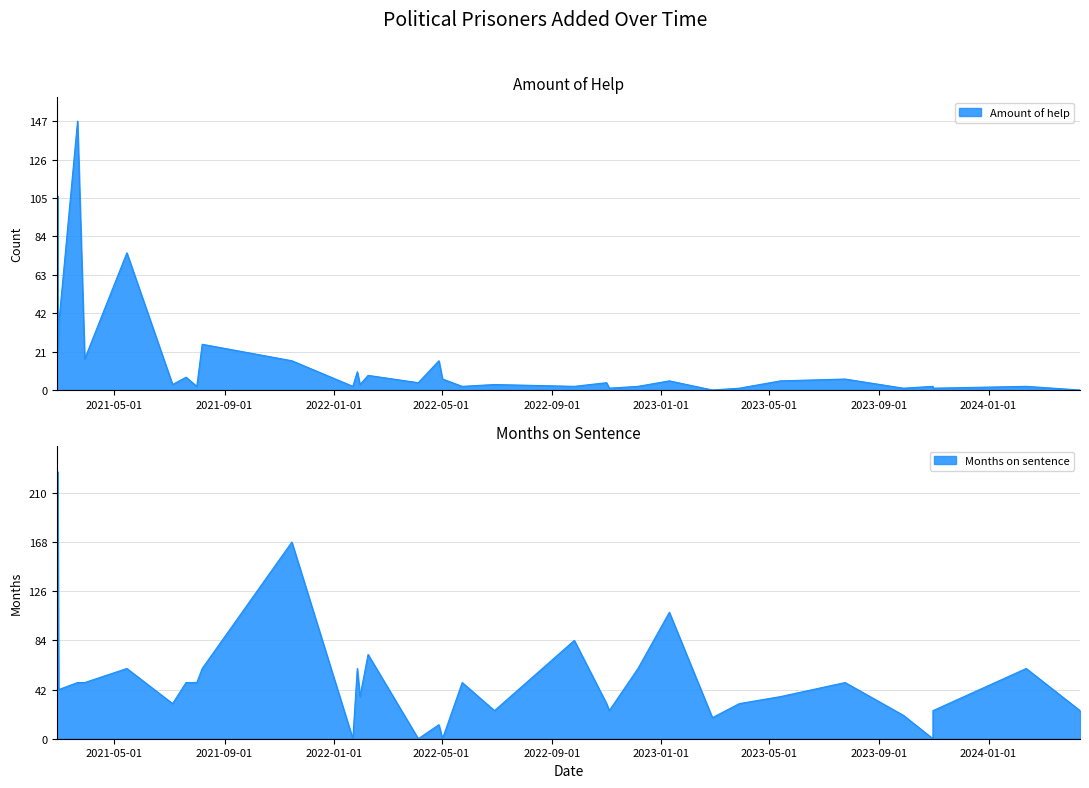

List the series in order of their peak value, lowest first.

Amount of help, Months on sentence